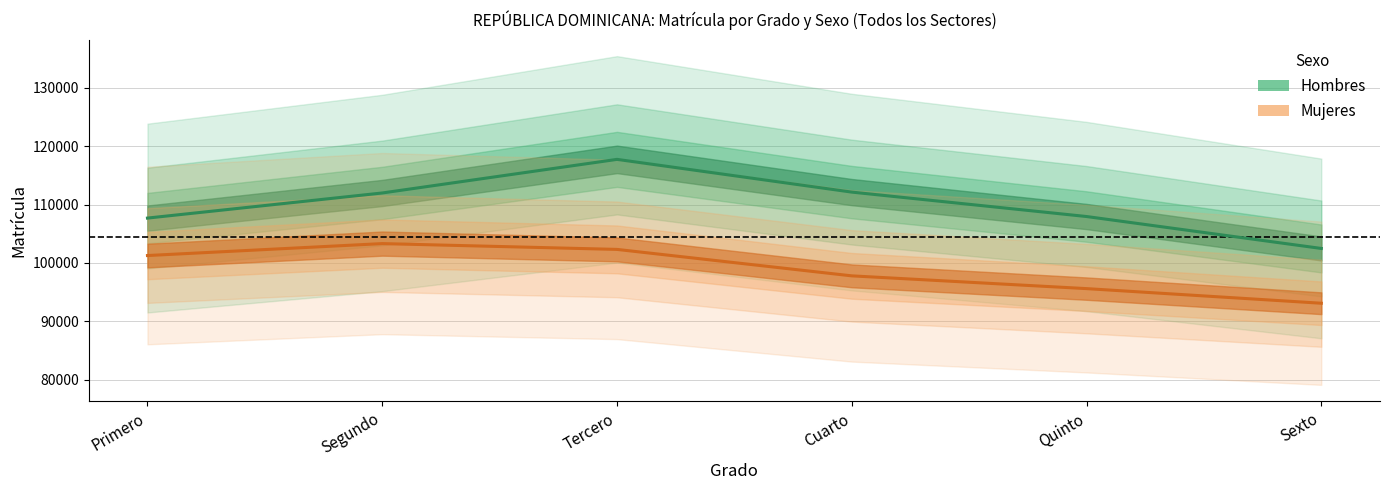

How many lines are shown in the chart?

2